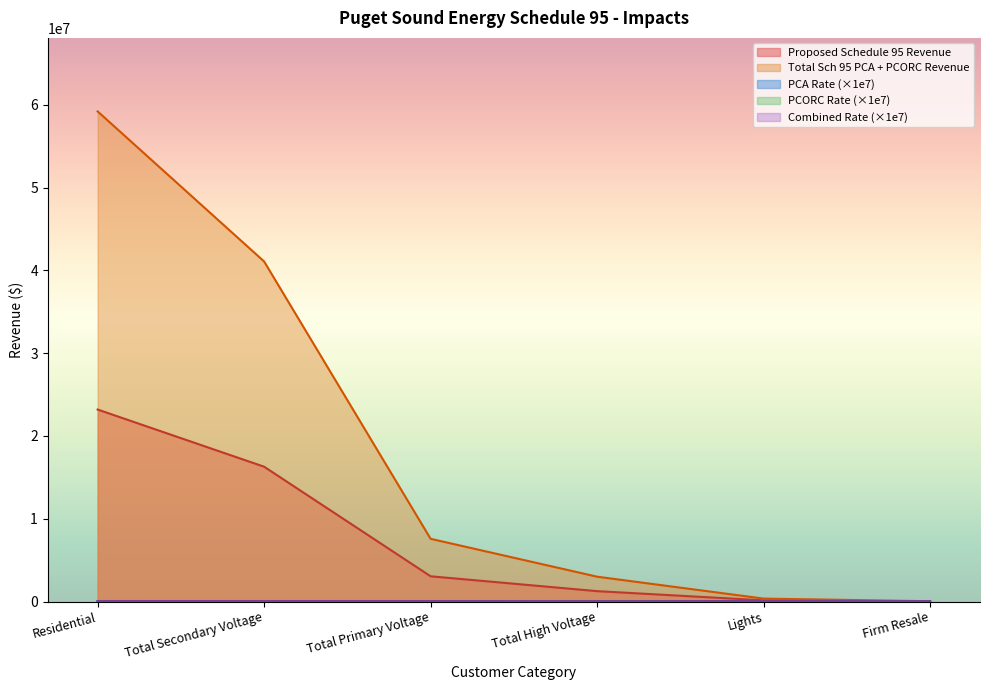

At which label is PCA Rate closest to 19861?

Firm Resale